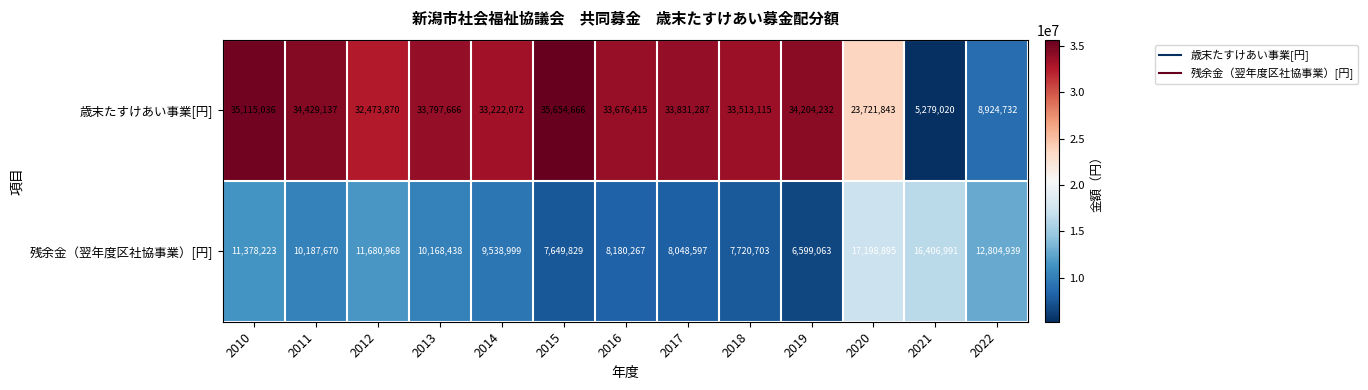

What is the sum of all 残余金（翌年度区社協事業）[円] values?

137563582